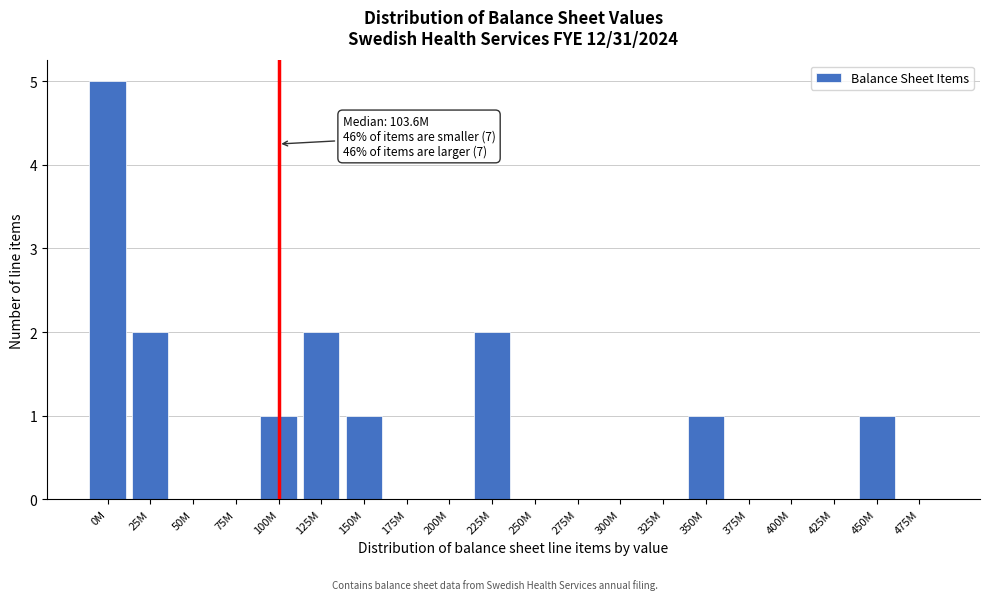

Reading left to right, extract all data points from this chart.

0M=5	25M=2	50M=0	75M=0	100M=1	125M=2	150M=1	175M=0	200M=0	225M=2	250M=0	275M=0	300M=0	325M=0	350M=1	375M=0	400M=0	425M=0	450M=1	475M=0